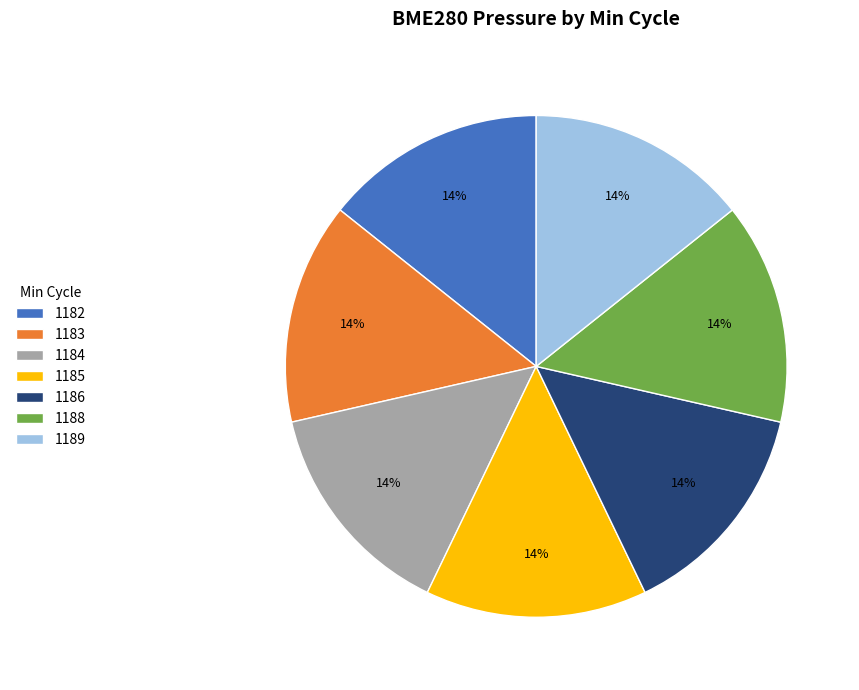

What percentage is the 1183 slice, to the nearest percent?

14%